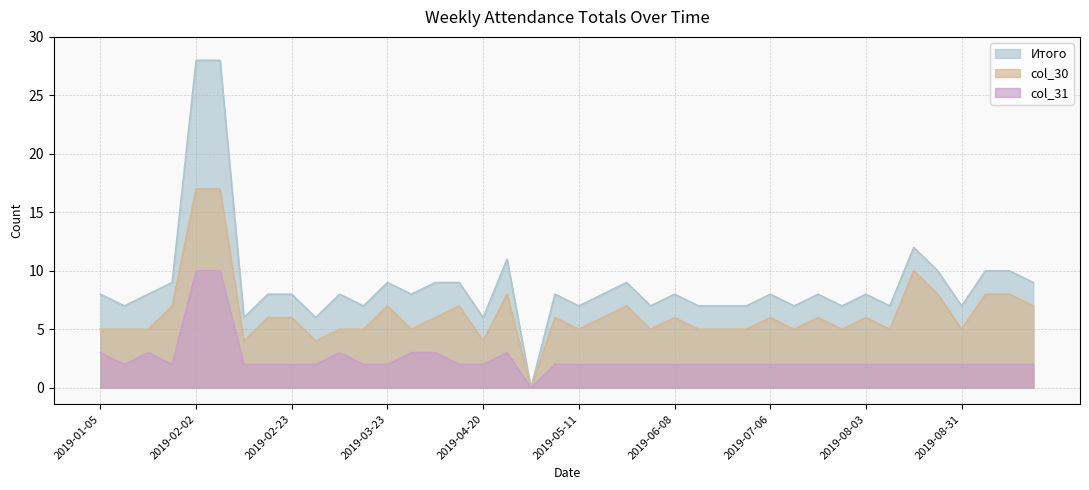

What is the label of the 3rd point from the right?

2019-09-07